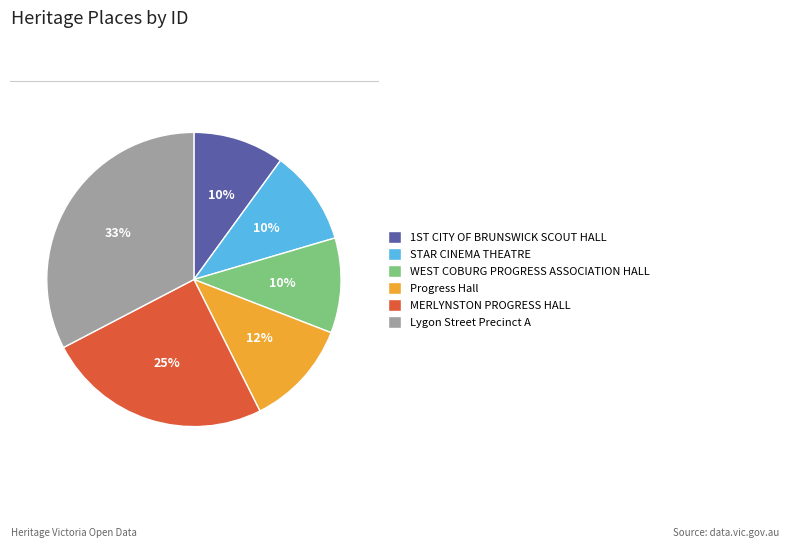

Does Progress Hall account for over 50% of the chart?

No